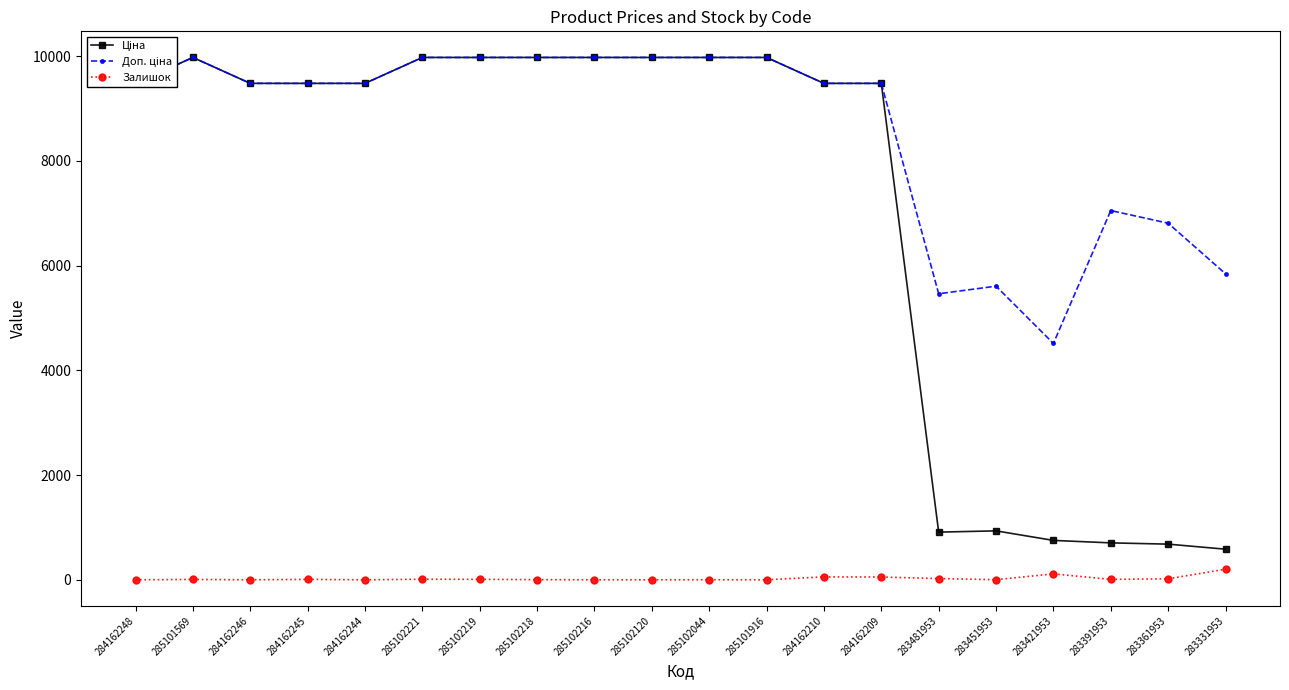

What is the spread (max minus min) of values at 285102120?

9975.0